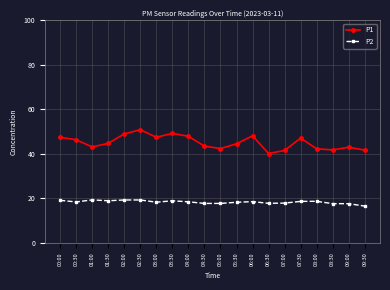

The value of P2 at 05:30 is 4.8. True or false?

False